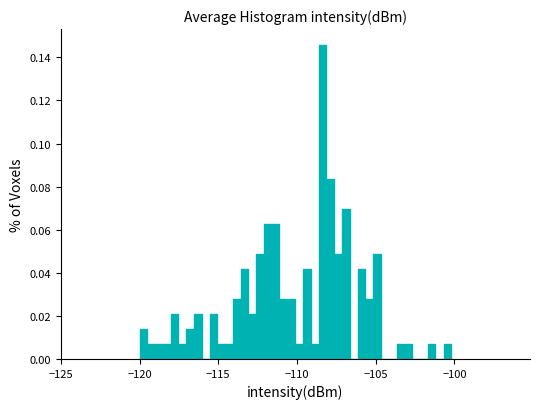

Read against the x-axis, roughly where is the centre of the tallest bar?

-108.5